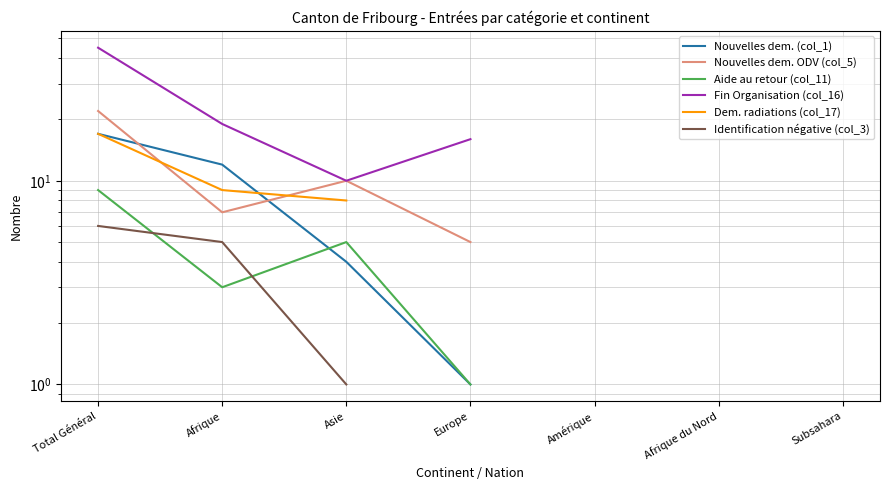

Is this an area chart (filled region under the line)?

No